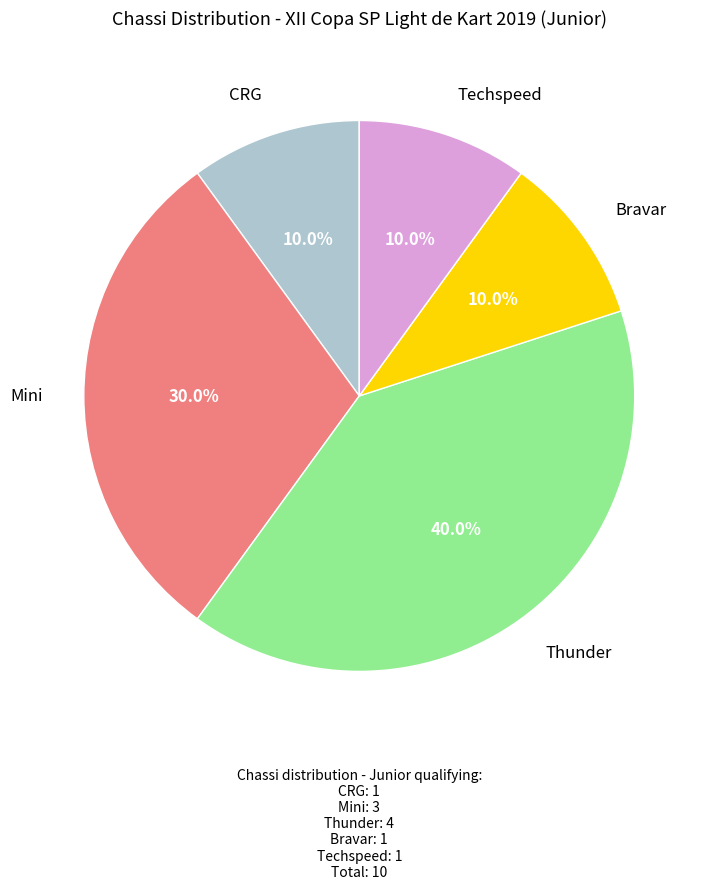

Is there any slice that represents more than half of the pie?

No